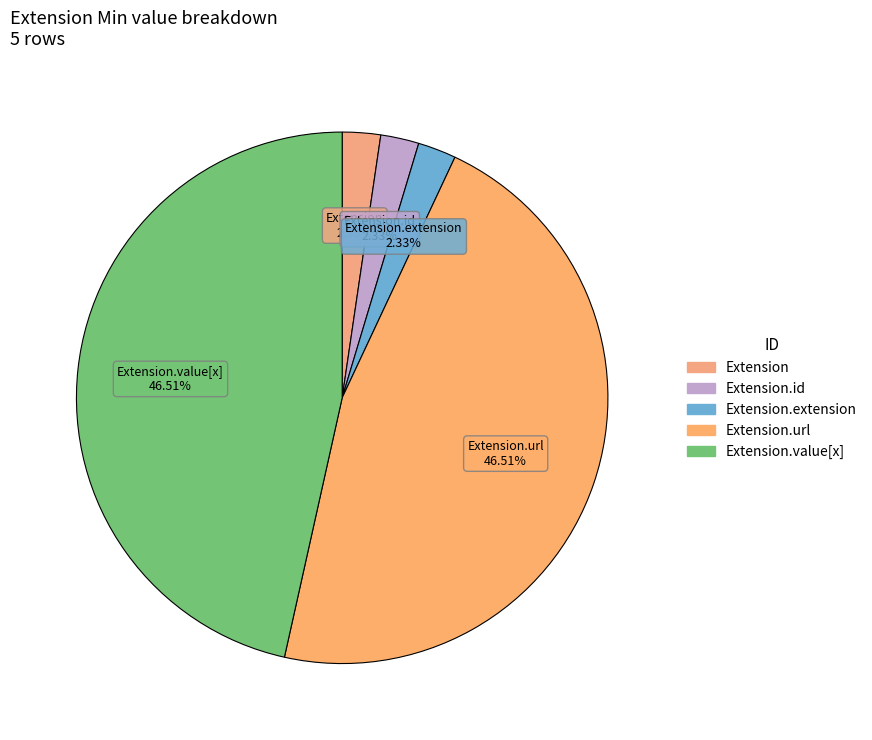

Does any single category account for the majority?

No